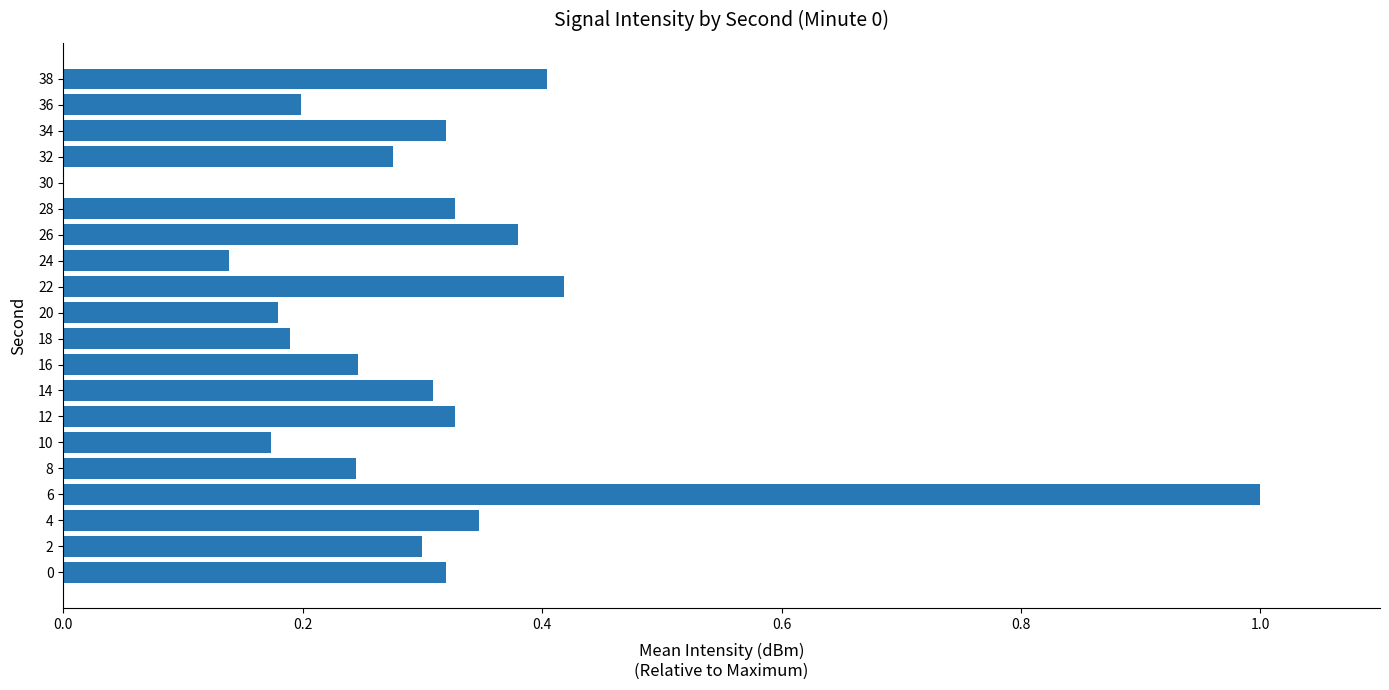

How many positive values are there?

19